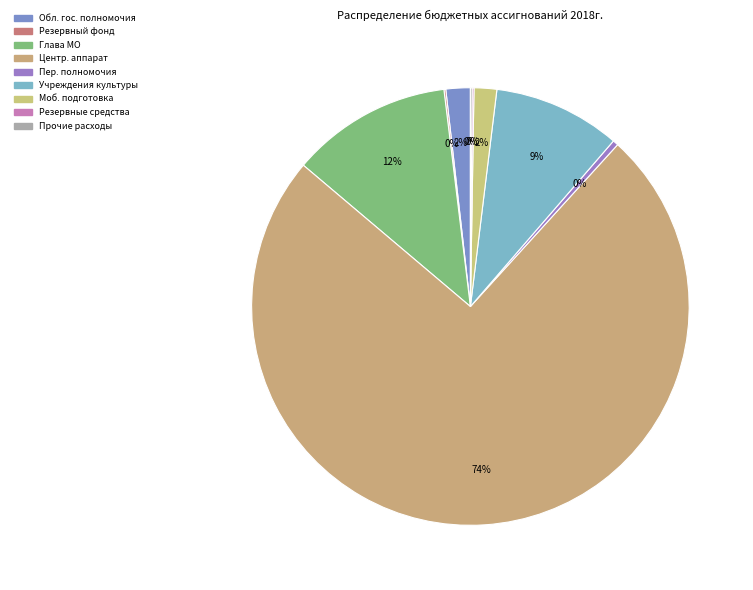

How many segments does this pie chart have?

9